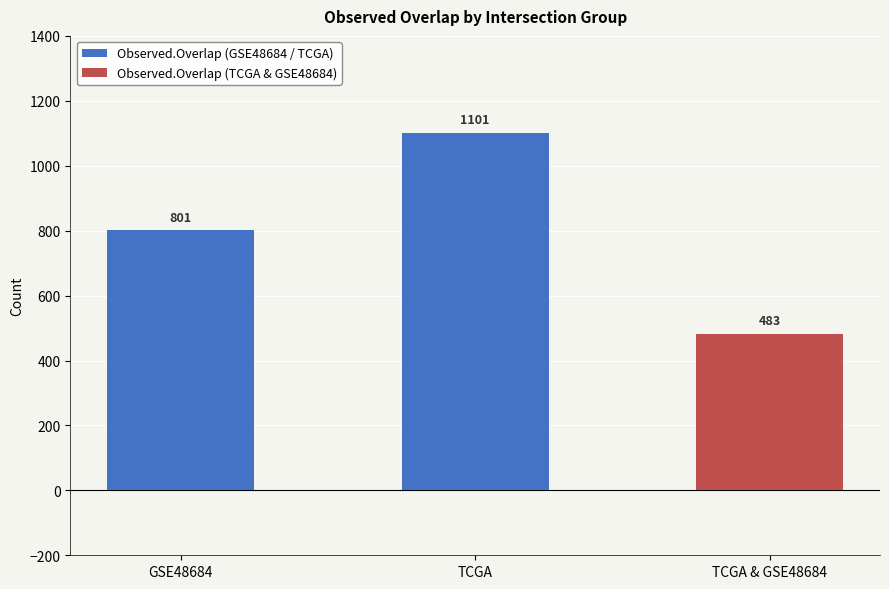

How many distinct data groups are displayed?

1